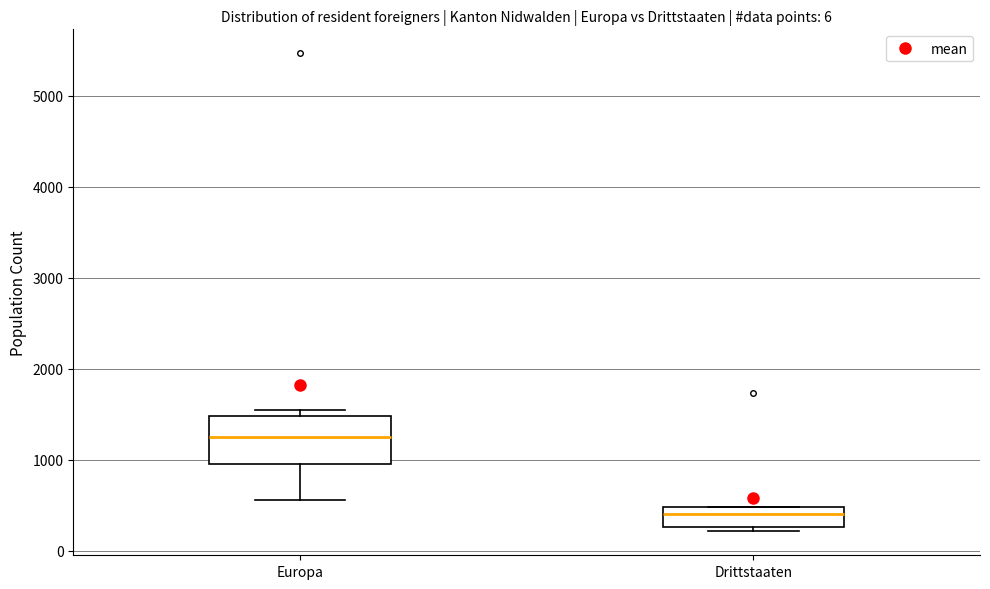

Where does the median line of the box for Drittstaaten sit on the y-axis? The values are not printed on the chart, so give them approximately, as read against the axis.

400